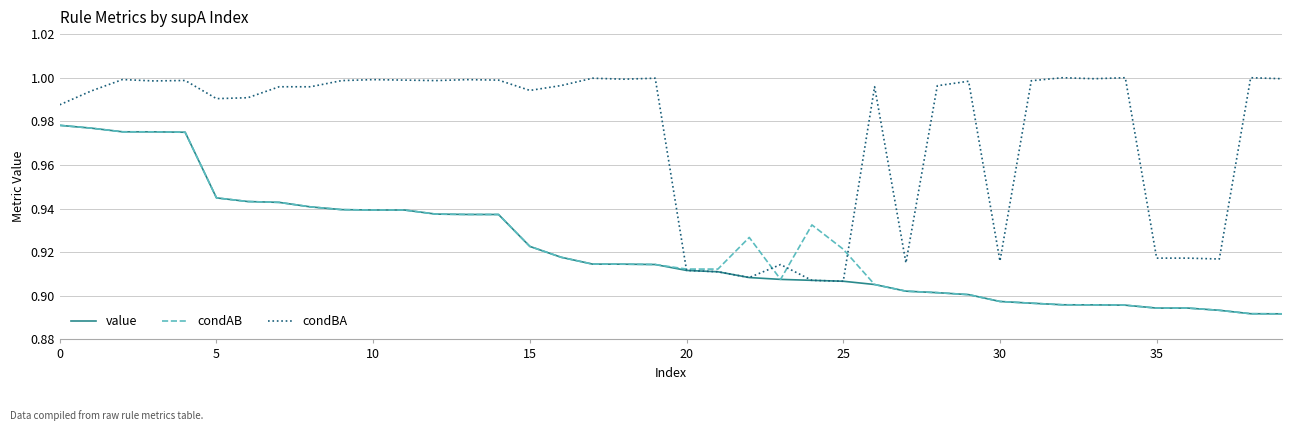

Which series has the largest total across all categories?

condBA